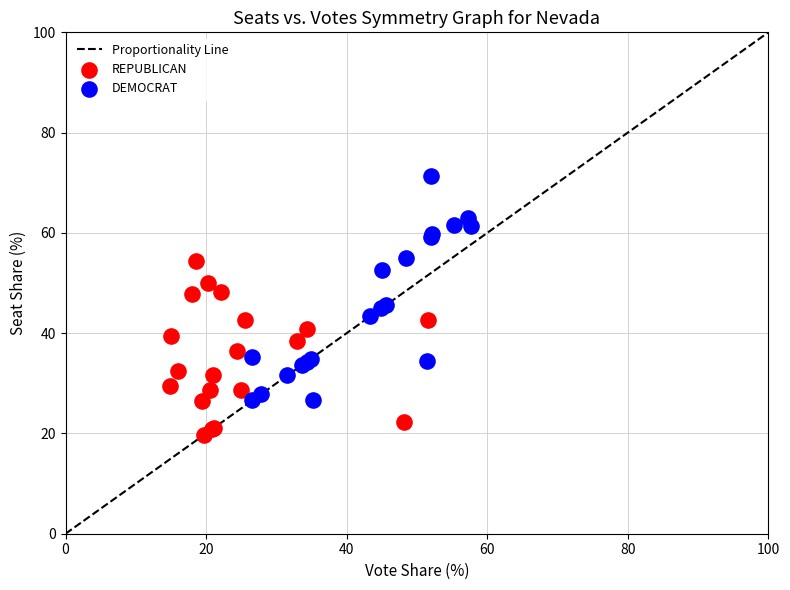

Which series has the widest spread of Y values?

DEMOCRAT